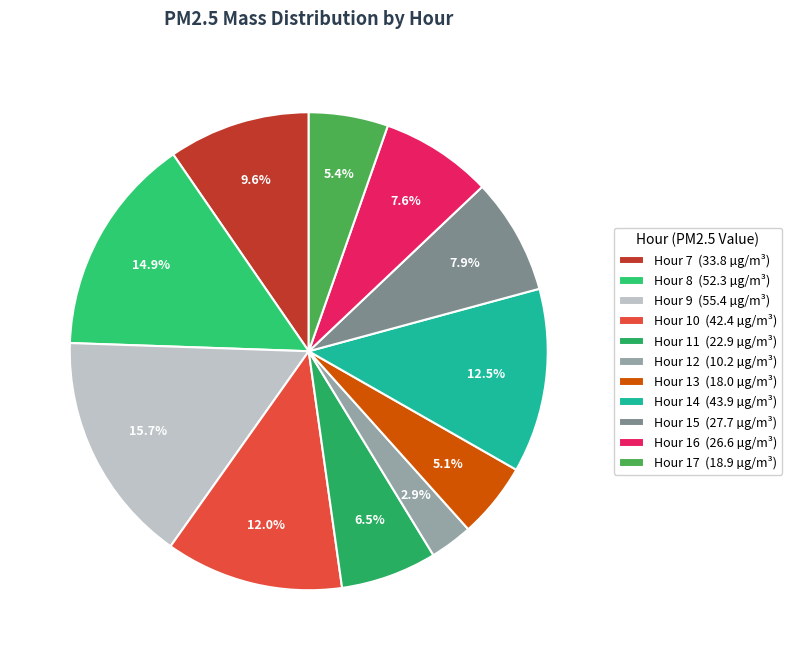

To the nearest percent, what is the average slice percentage?

9%